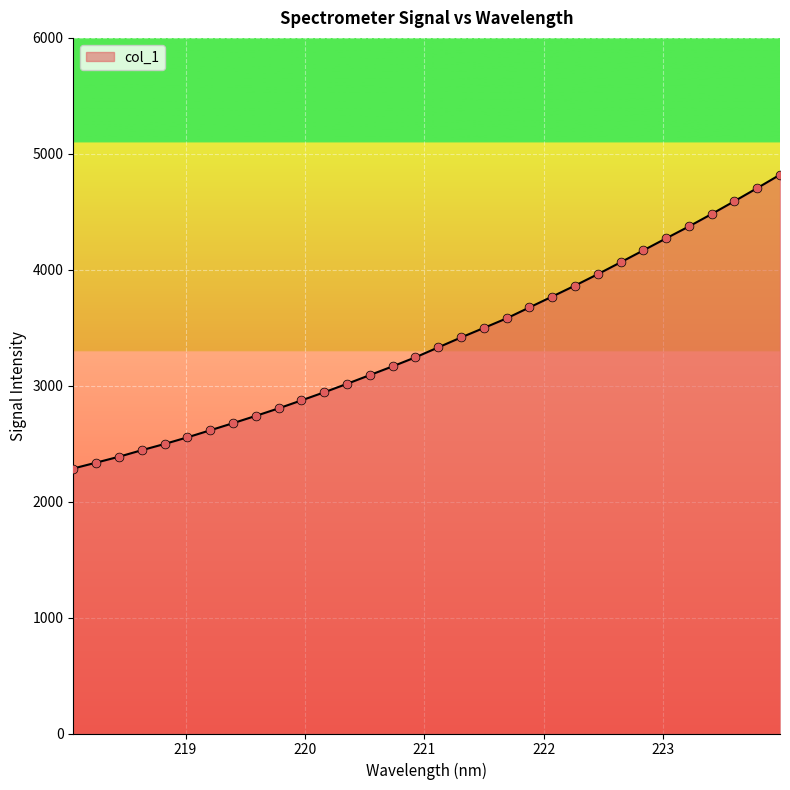

What is the greatest value displayed?

4819.8